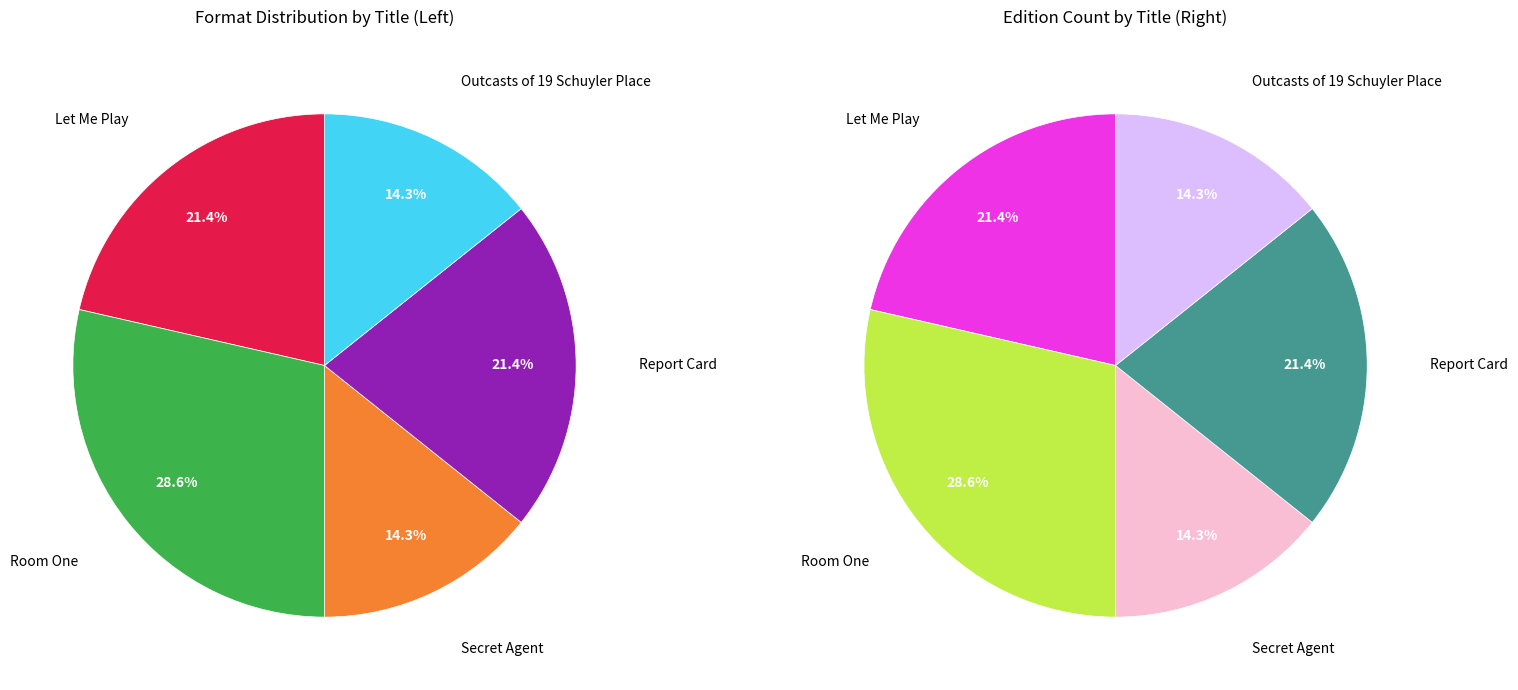

What percentage is the Outcasts of 19 Schuyler Place slice, to the nearest percent?

14%